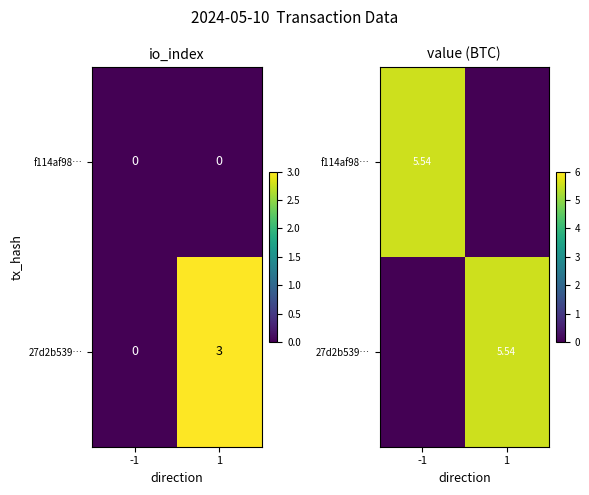

Rank the categories by 27d2b539… value from highest to lowest.

1, -1